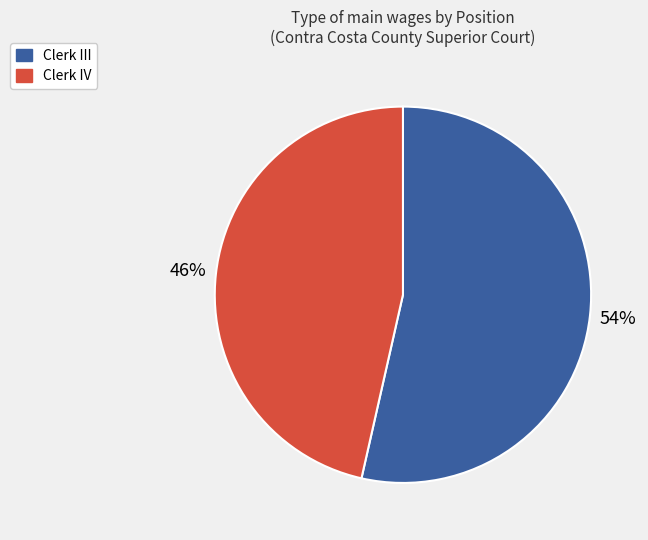

Approximately how many times larger is the value at Clerk IV compared to Clerk III?

0.9